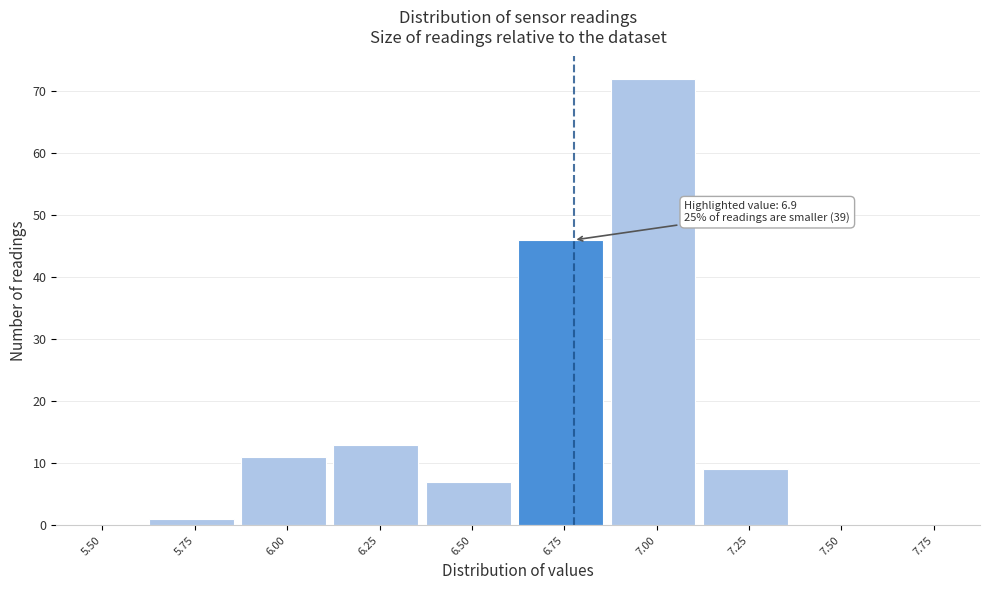

Reading left to right, list all the values displayed in this chart.

5.50=0	5.75=1	6.00=11	6.25=13	6.50=7	6.75=46	7.00=72	7.25=9	7.50=0	7.75=0